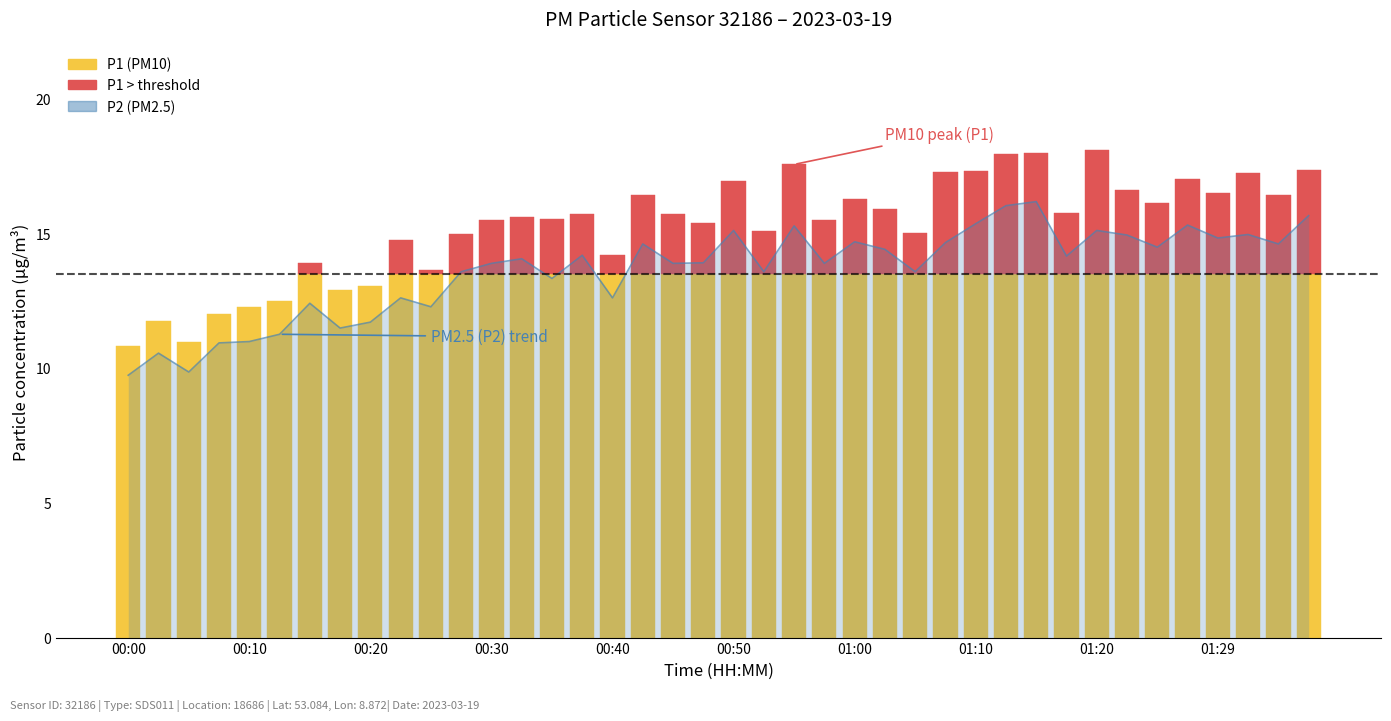

Reading left to right, extract all data points from this chart.

00:00=9.7	00:03=10.6	00:05=9.8	00:08=10.9	00:10=11.0	00:12=11.2	00:15=12.4	00:17=11.5	00:20=11.7	00:22=12.6	00:25=12.3	00:27=13.6	00:30=13.9	00:32=14.1	00:35=13.3	00:37=14.2	00:40=12.6	00:42=14.6	00:45=13.9	00:47=13.9	00:50=15.1	00:52=13.6	00:55=15.3	00:57=13.9	01:00=14.7	01:02=14.4	01:05=13.6	01:07=14.7	01:10=15.3	01:12=16.0	01:15=16.2	01:17=14.2	01:20=15.1	01:22=14.9	01:25=14.5	01:27=15.3	01:29=14.8	01:32=14.9	01:35=14.6	01:38=15.7